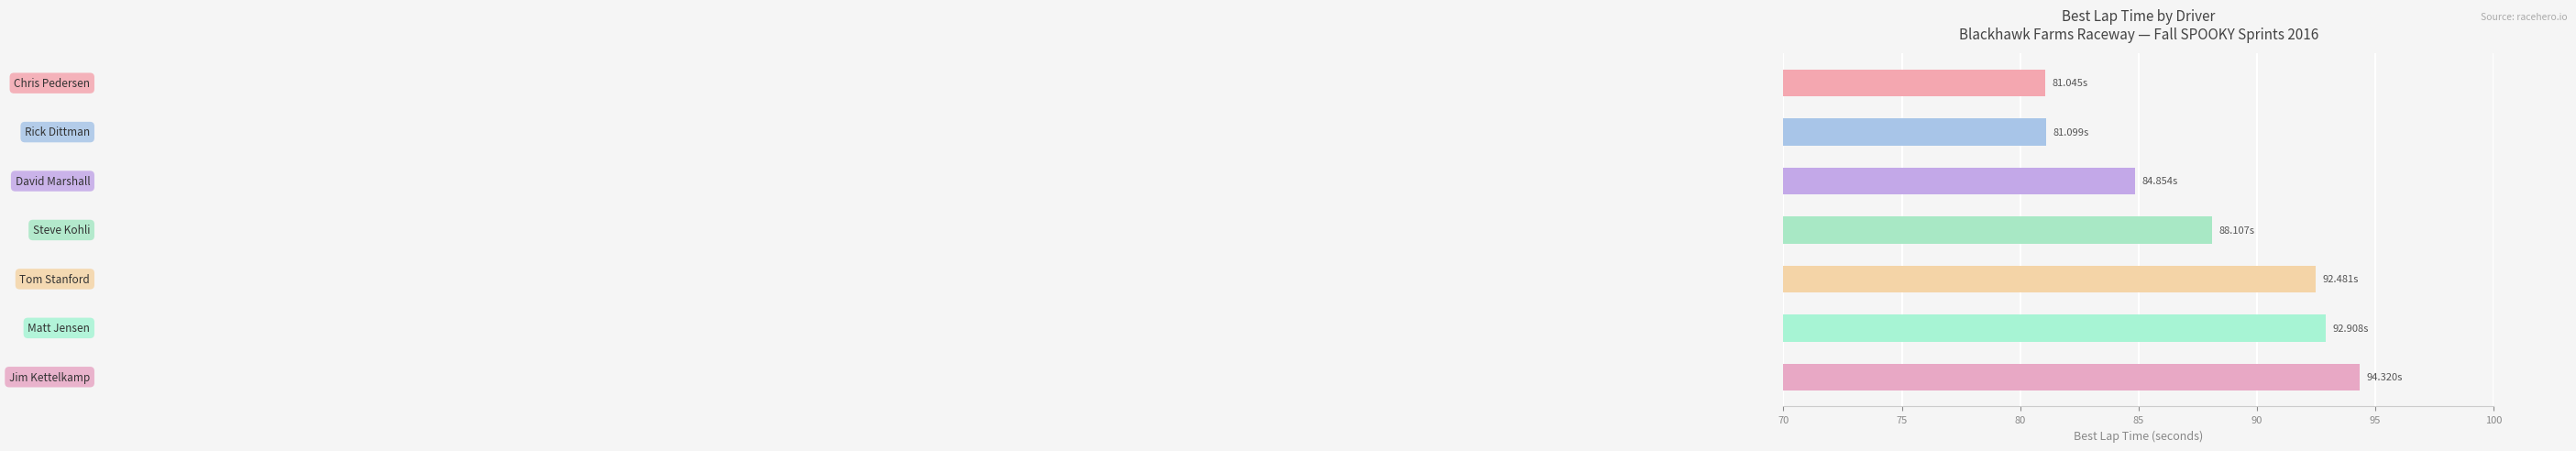

What is the sum of all values?

614.8